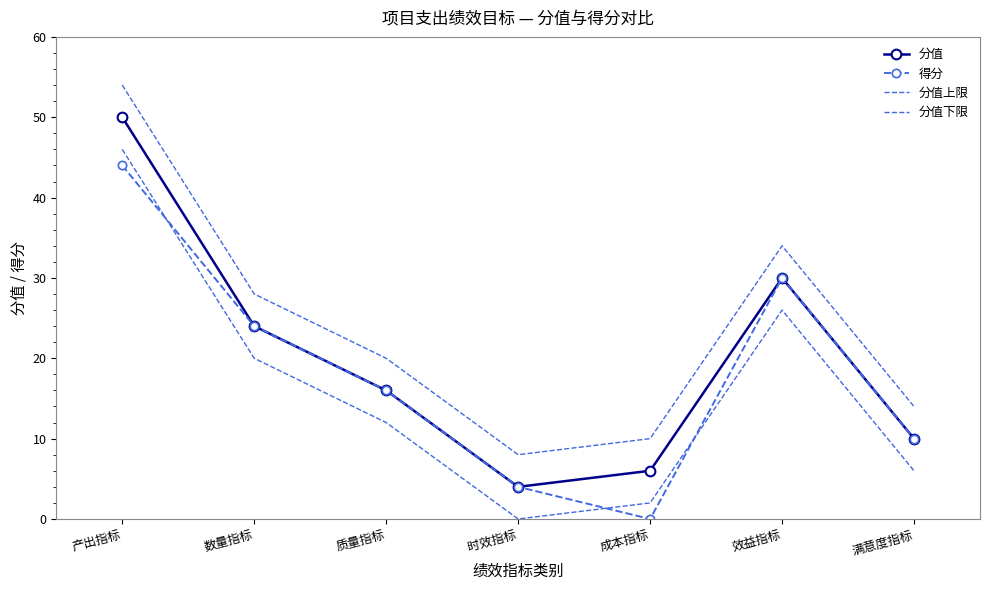

What is the difference between the 分值下限 values at 产出指标 and 质量指标?

34